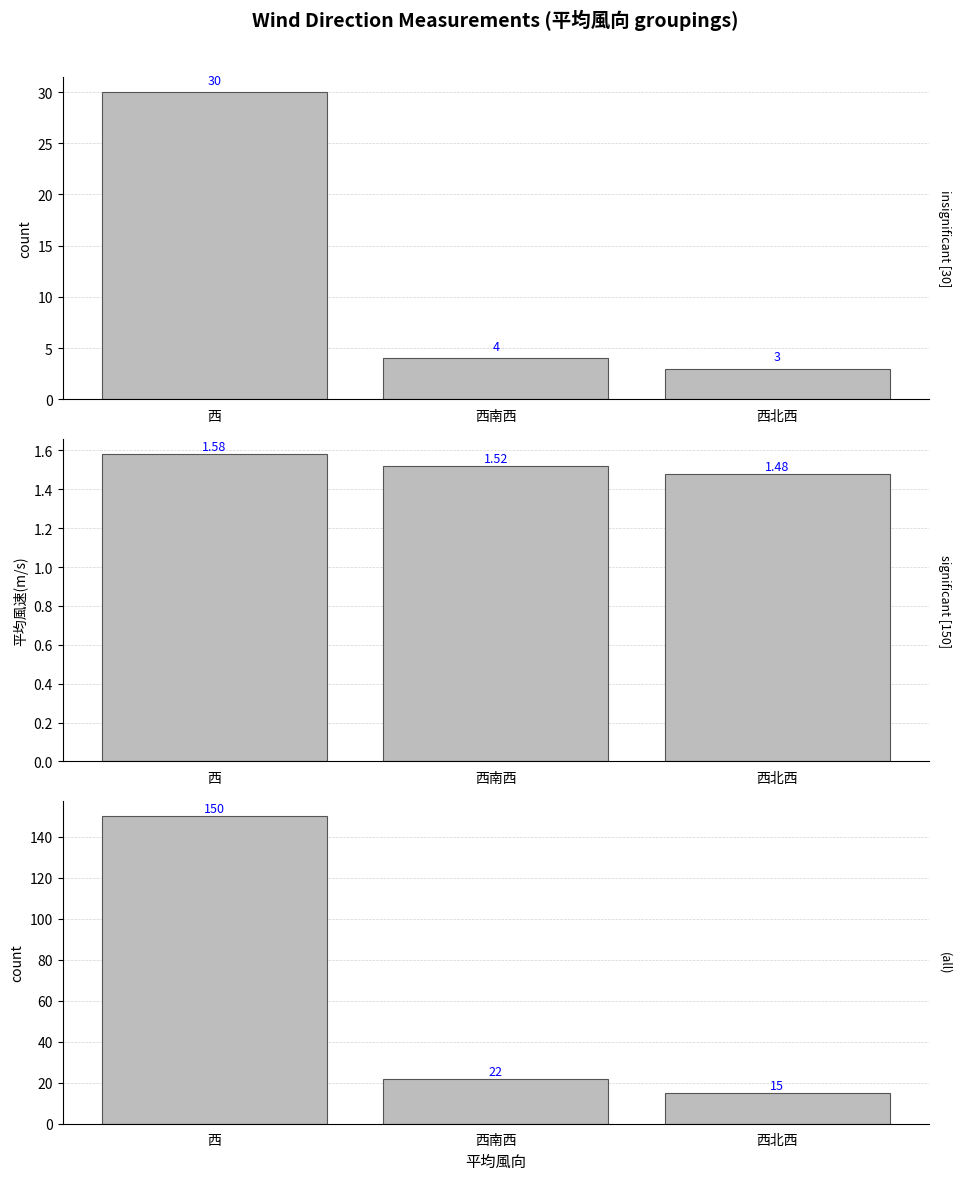

Which category has the highest value in the count (all) series?

西